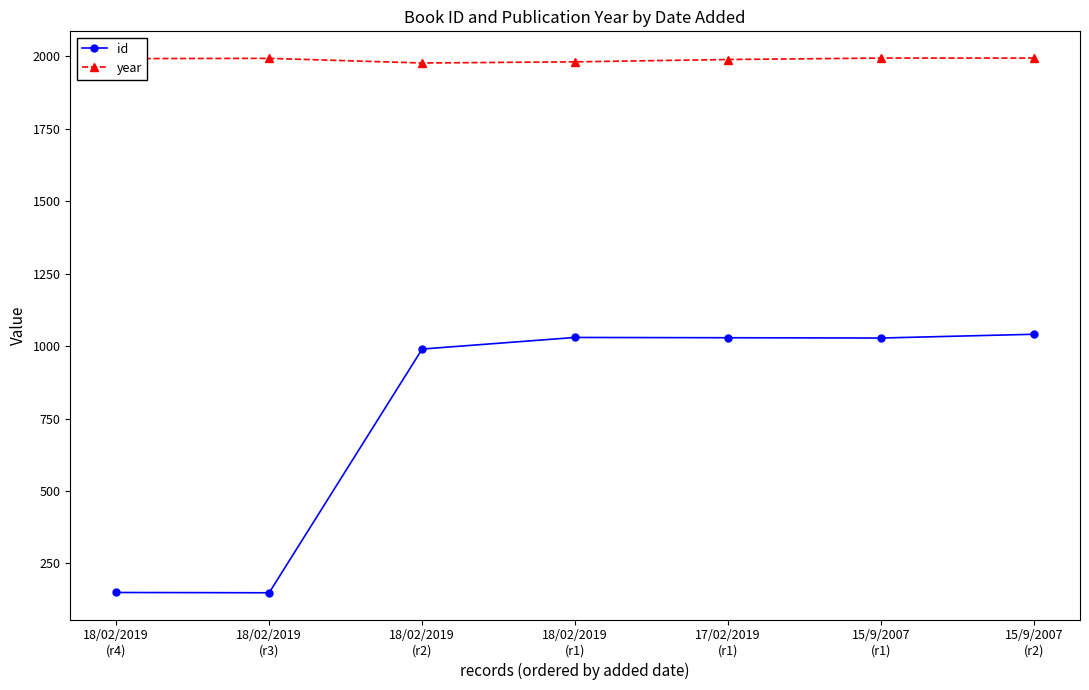

How many distinct data groups are displayed?

2